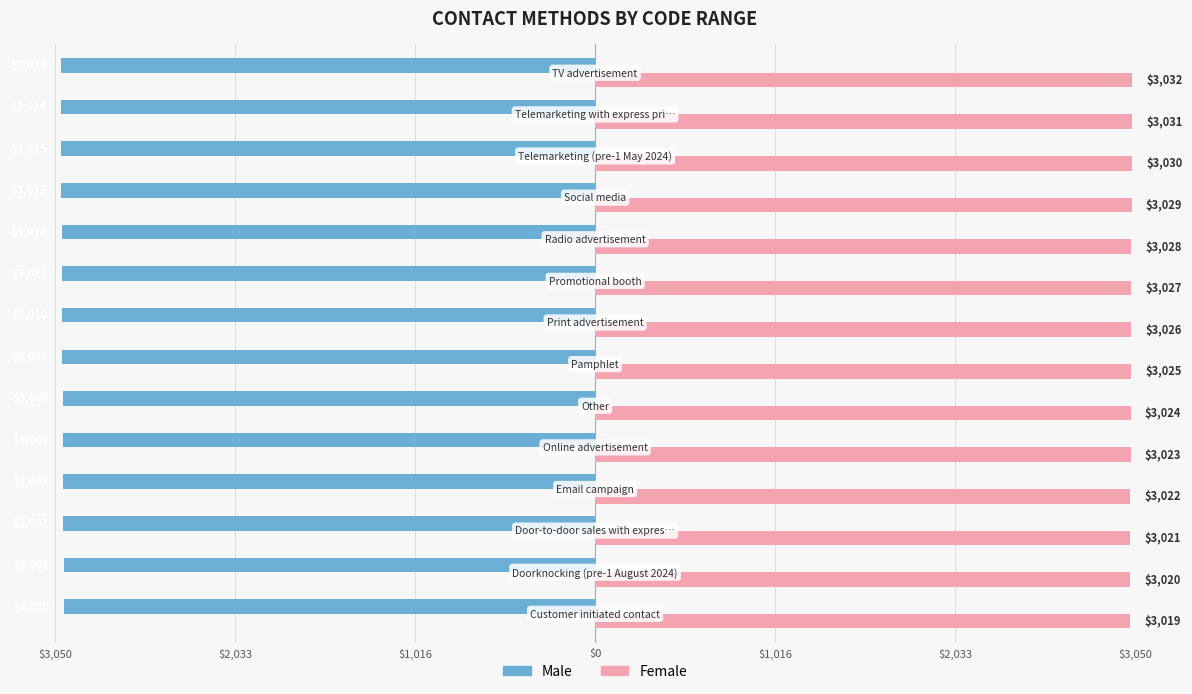

What are all the series names shown in the legend?

Male, Female